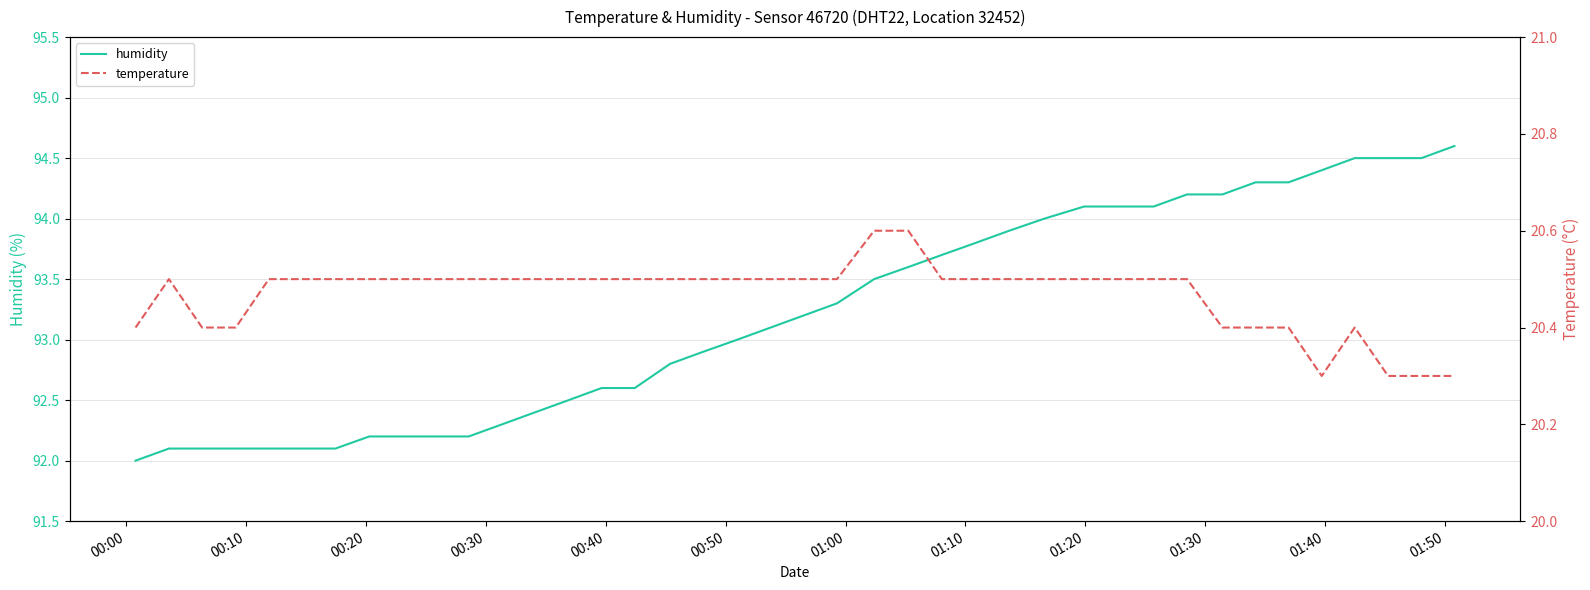

What is the lowest value of the humidity series?

92.0